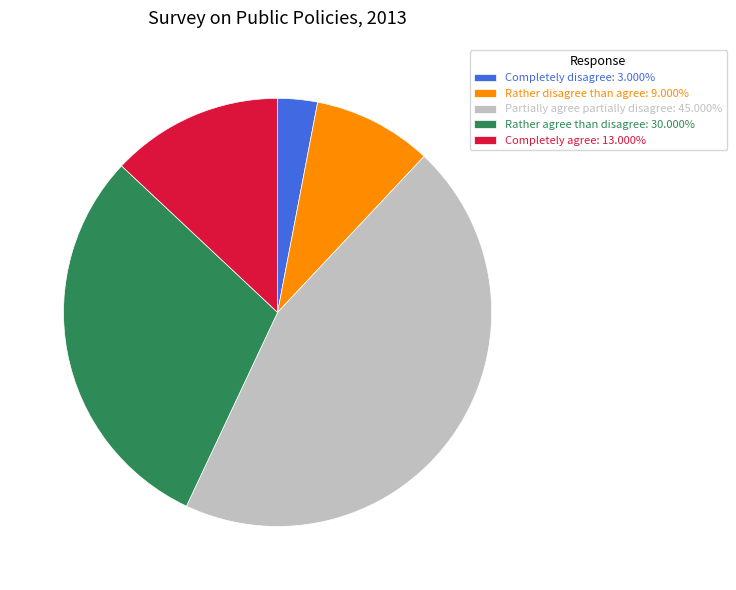

How many segments does this pie chart have?

5